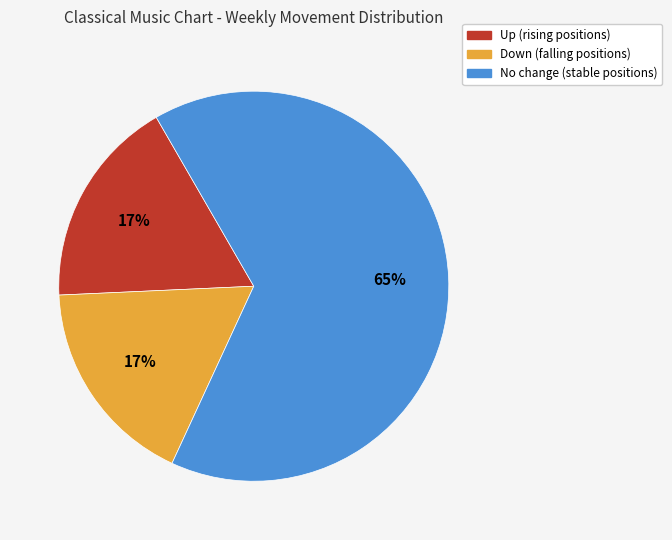

Is it true that Down (falling positions) is 17% of the pie?

True